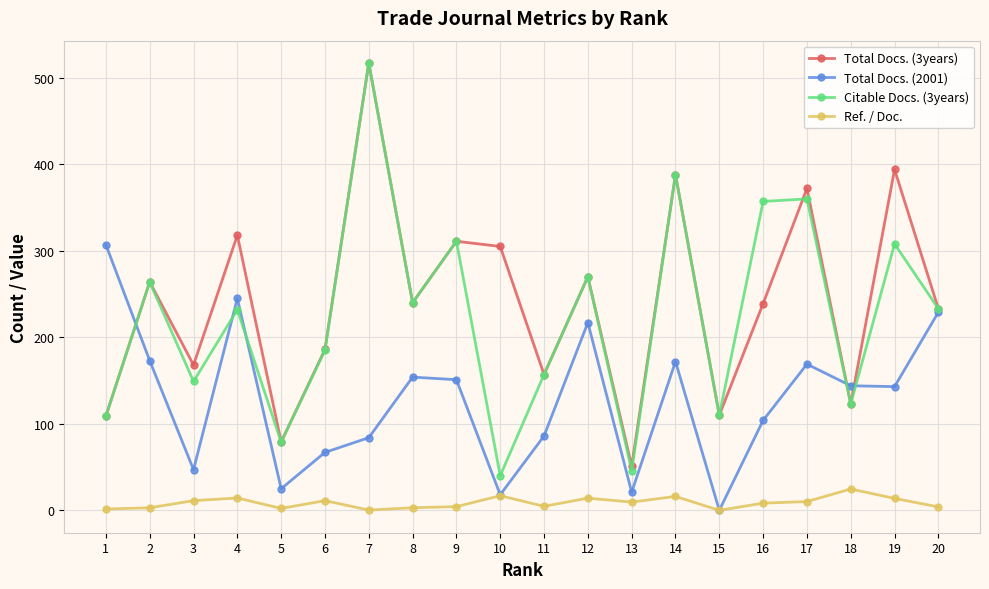

How many lines are shown in the chart?

4